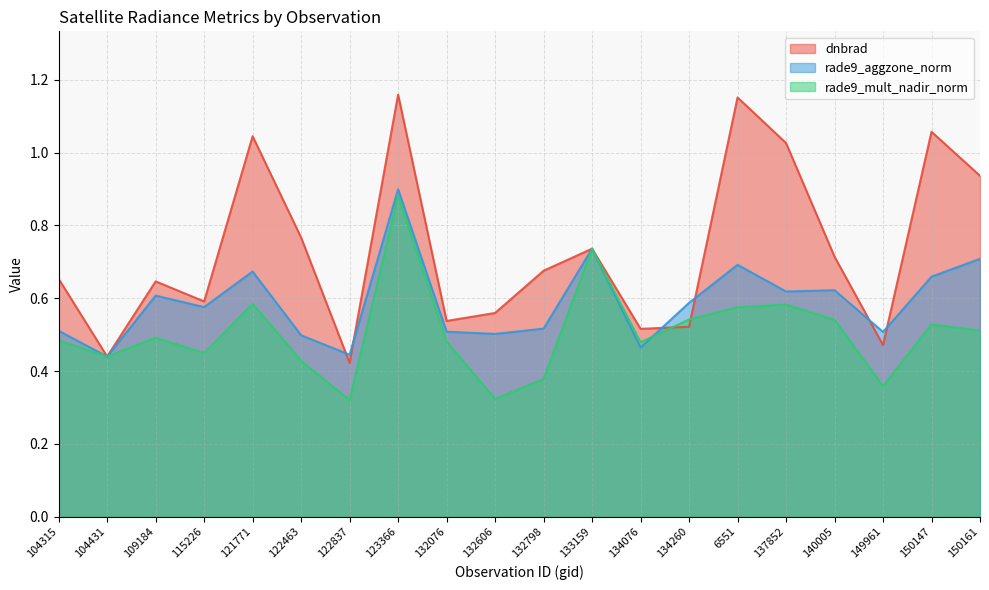

Where is the first local minimum for dnbrad?

104431